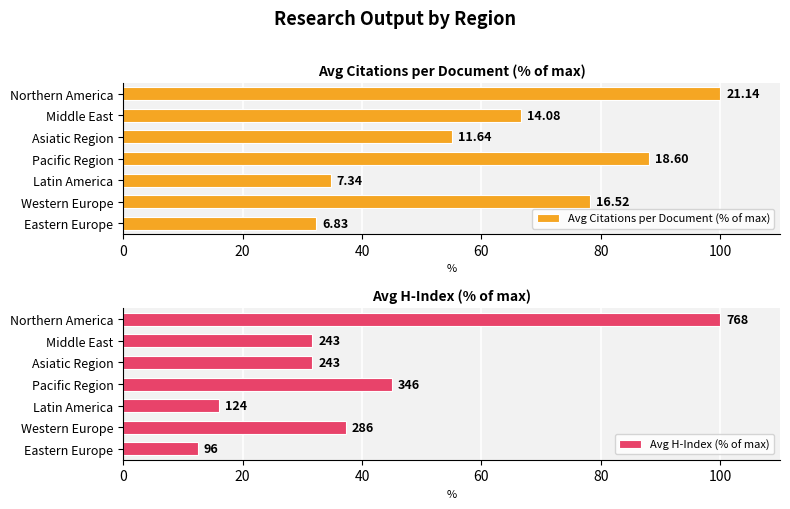

List the series in order of their overall mean, highest first.

Avg Citations per Document (% of max), Avg H-Index (% of max)